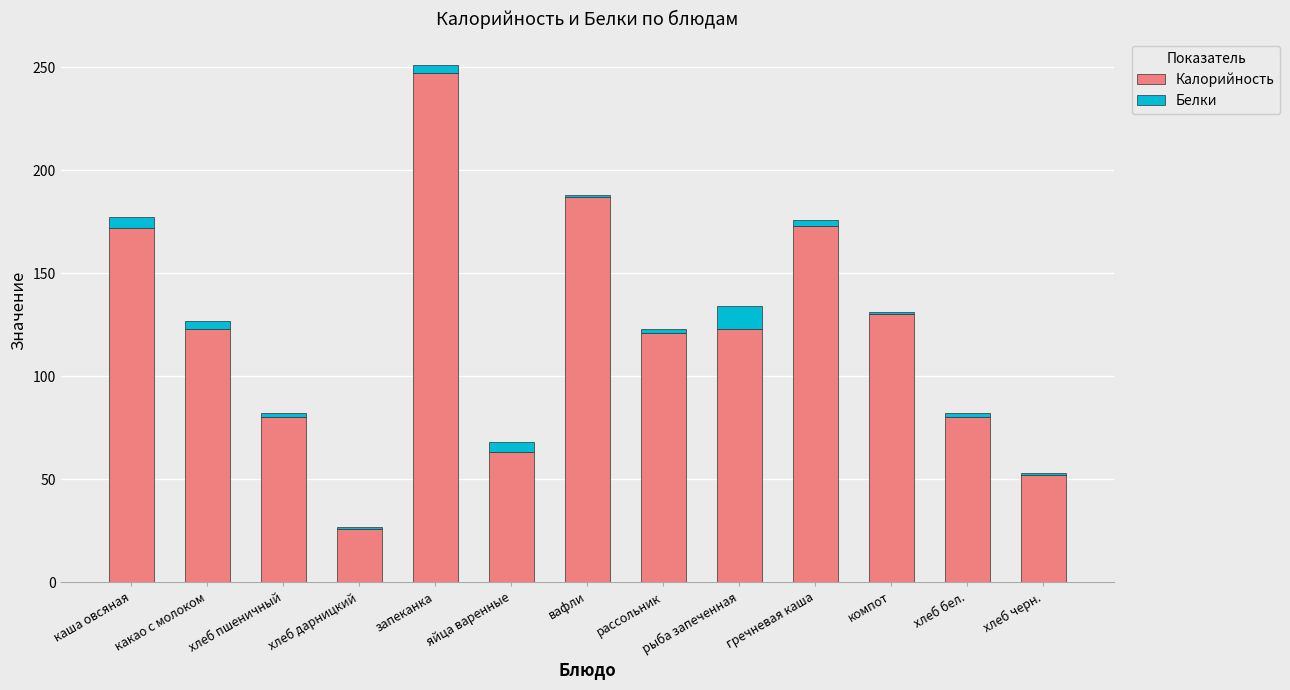

The value of Калорийность at хлеб дарницкий is 26. True or false?

True